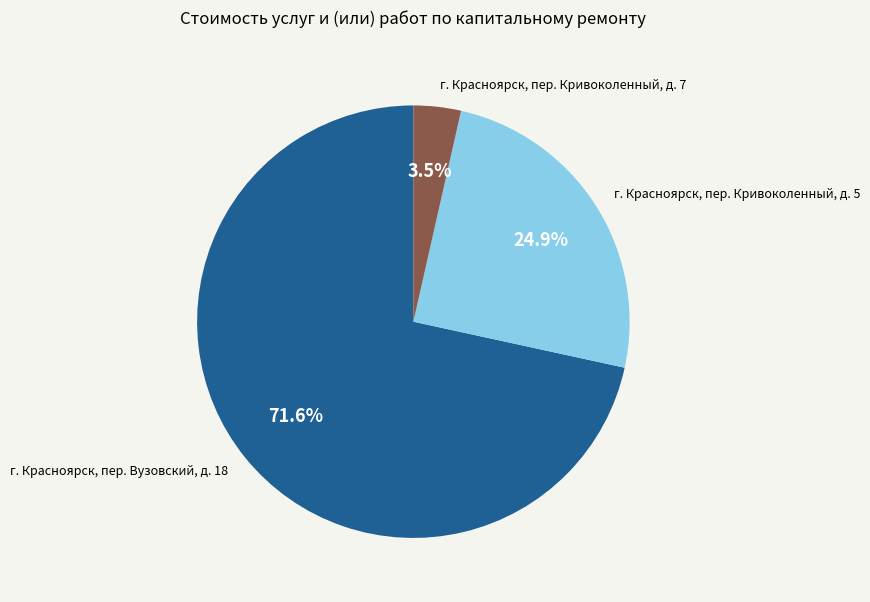

The г. Красноярск, пер. Кривоколенный, д. 5 slice represents 33% of the pie. True or false?

False